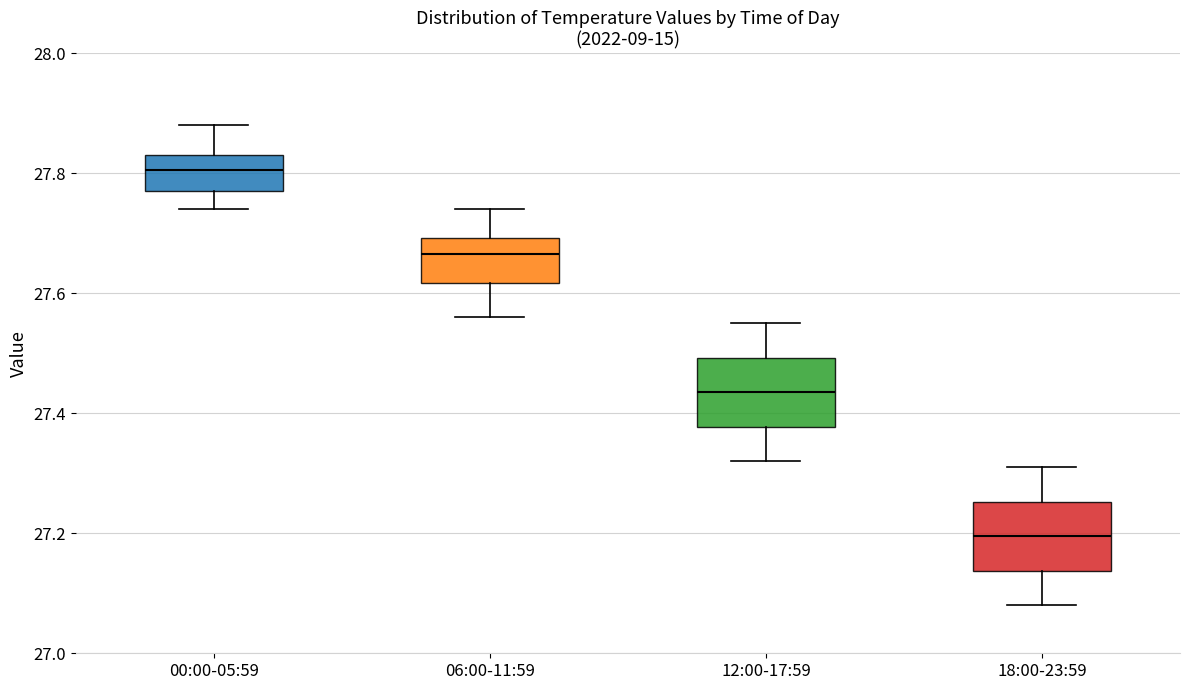

Reading left to right, transcribe this box plot: for each box, give where its median line is, the range the box spans, and where its two whiskers end, as read against the y-axis. The values are not printed on the chart, so give them approximately, as read against the axis.

00:00-05:59: median 27.80, box 27.78 to 27.84, whiskers 27.74 to 27.88
06:00-11:59: median 27.66, box 27.62 to 27.70, whiskers 27.56 to 27.74
12:00-17:59: median 27.44, box 27.38 to 27.50, whiskers 27.32 to 27.56
18:00-23:59: median 27.20, box 27.14 to 27.26, whiskers 27.08 to 27.32